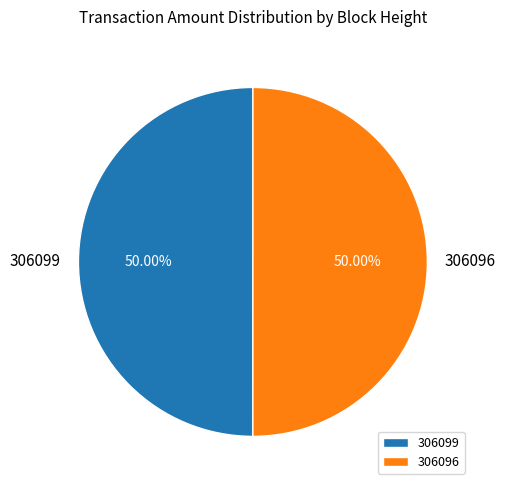

Approximately how many times larger is the value at 306096 compared to 306099?

1.0